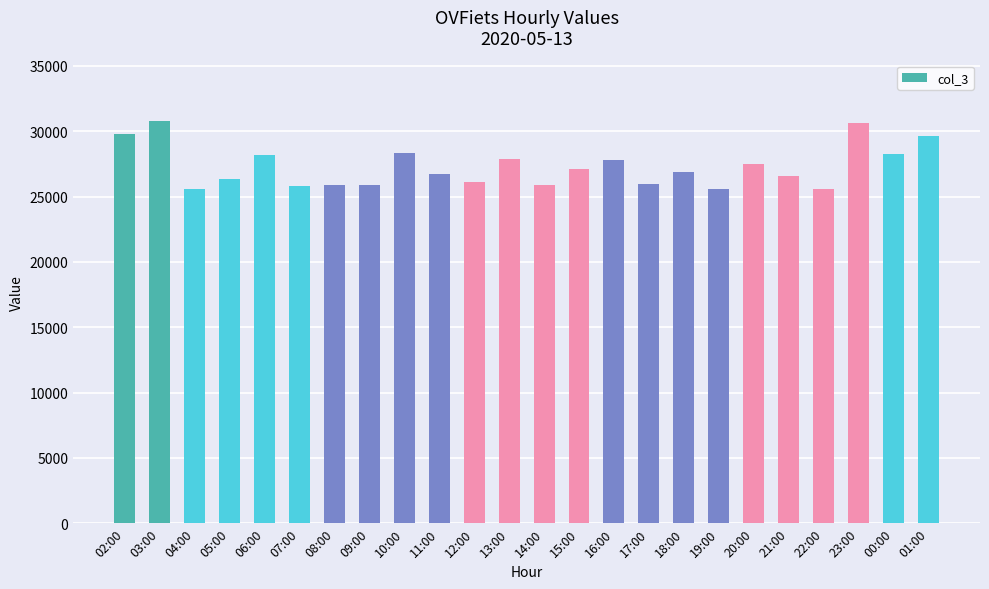

What is the label of the 18th bar from the right?

08:00